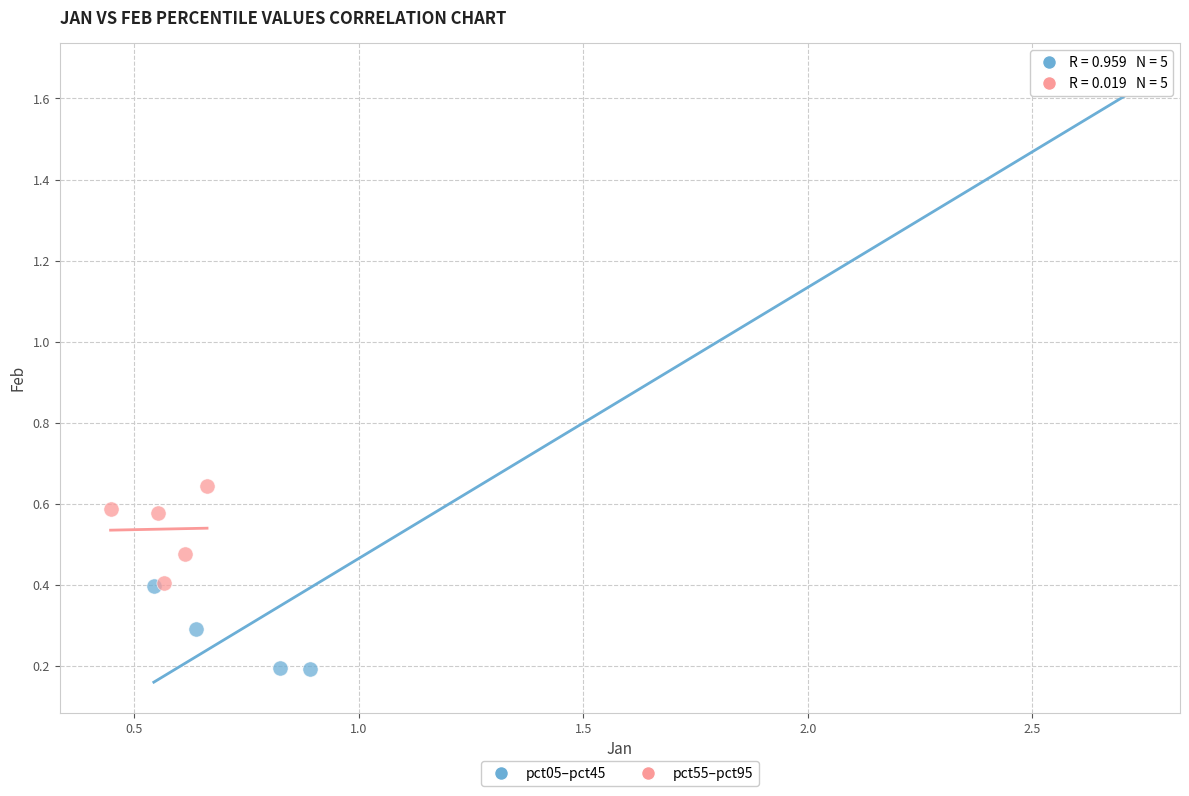

What are all the series names shown in the legend?

pct05–pct45, pct55–pct95